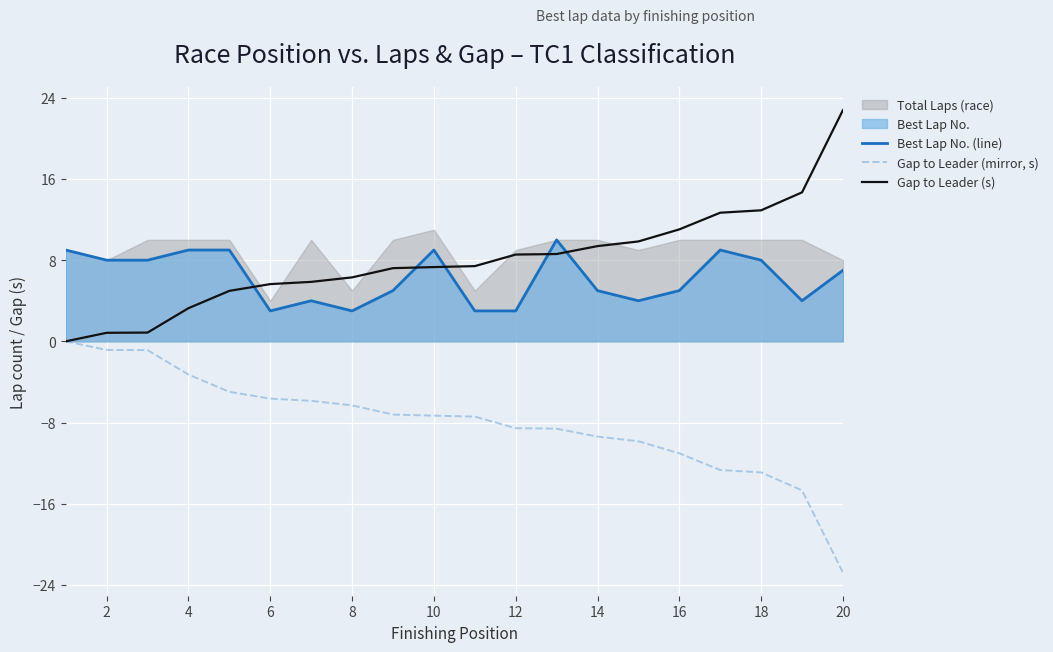

True or false: Gap to Leader (mirror, s) has a value of -36.6 at 20.

False